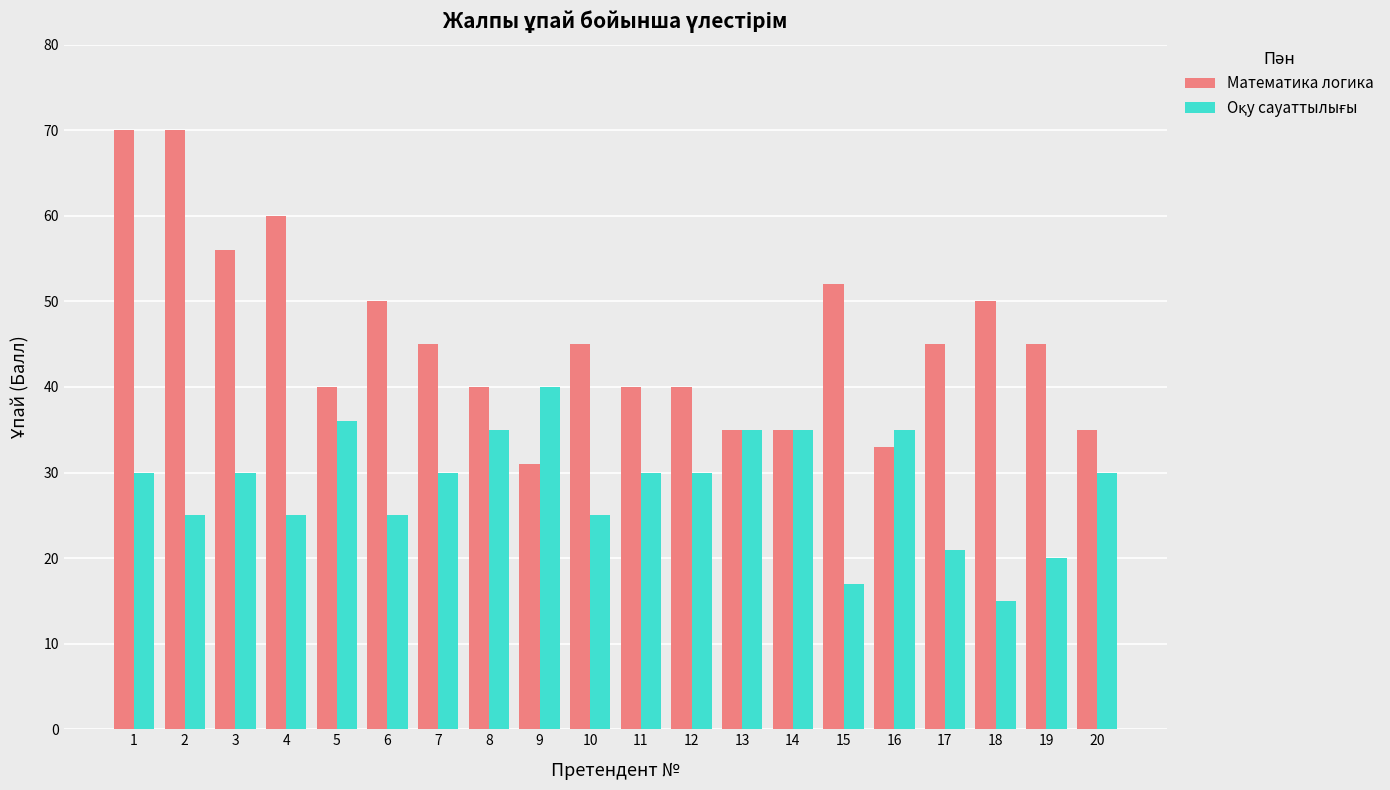

What is the difference between the maximum and minimum values in the Математика логика series?

39